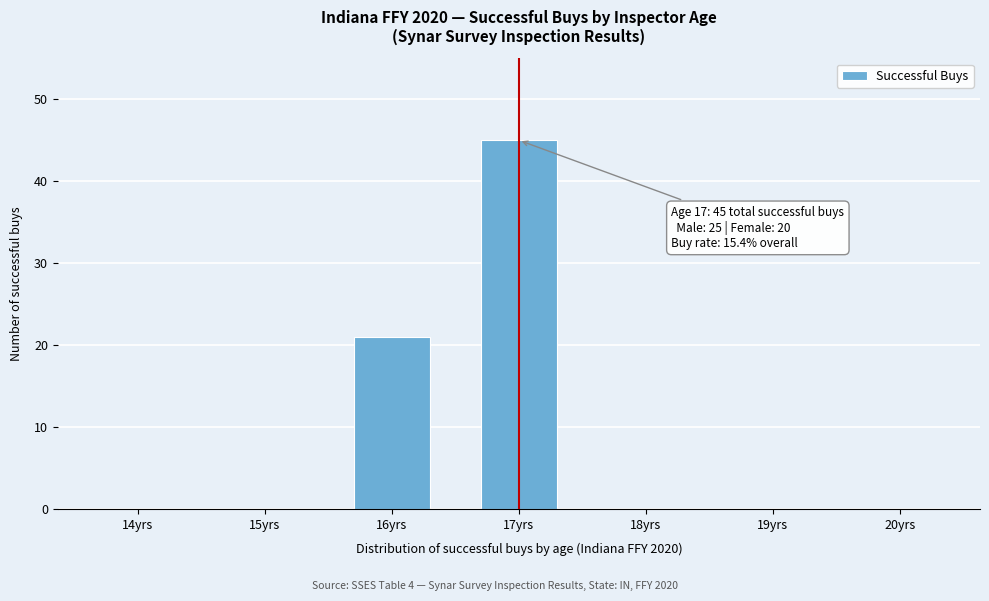

Reading left to right, extract all data points from this chart.

14yrs=0	15yrs=0	16yrs=21	17yrs=45	18yrs=0	19yrs=0	20yrs=0